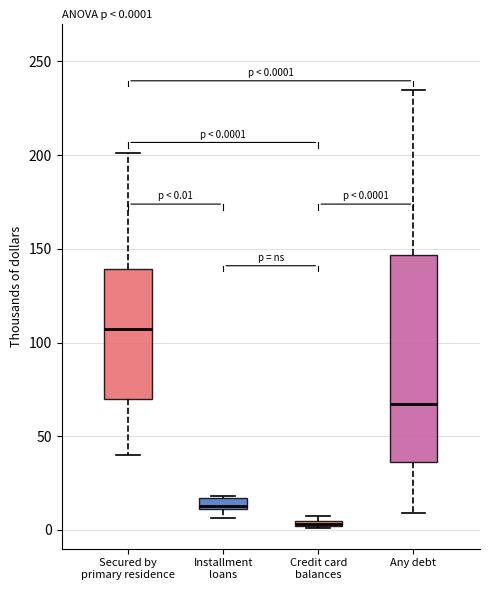

Which box is the tallest, from its lower edge to its upper edge?

Any debt